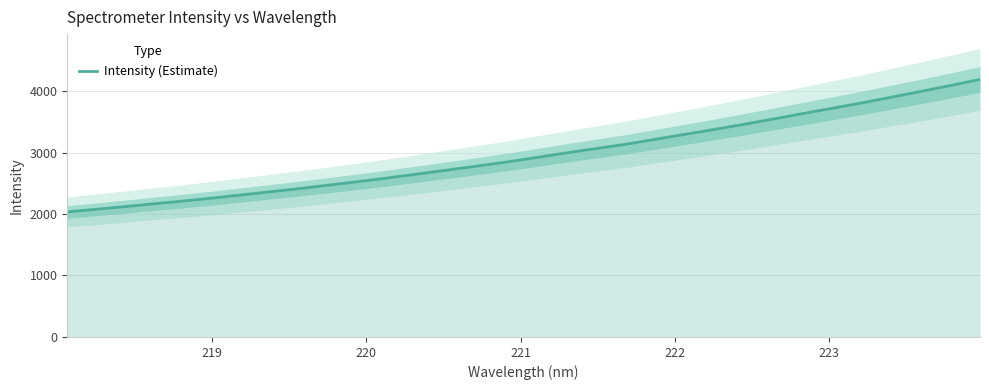

What is the minimum value shown in the chart?

2034.7